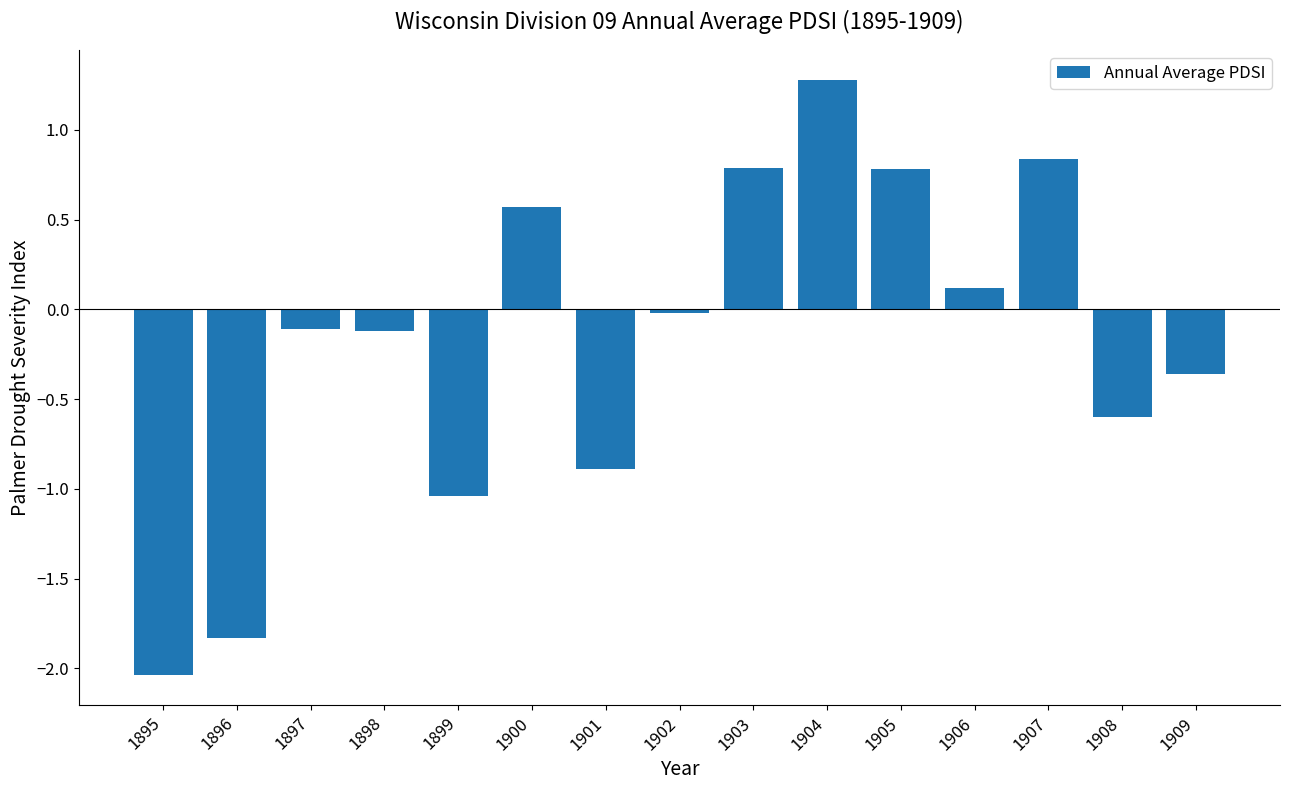

Does the chart contain any negative values?

Yes